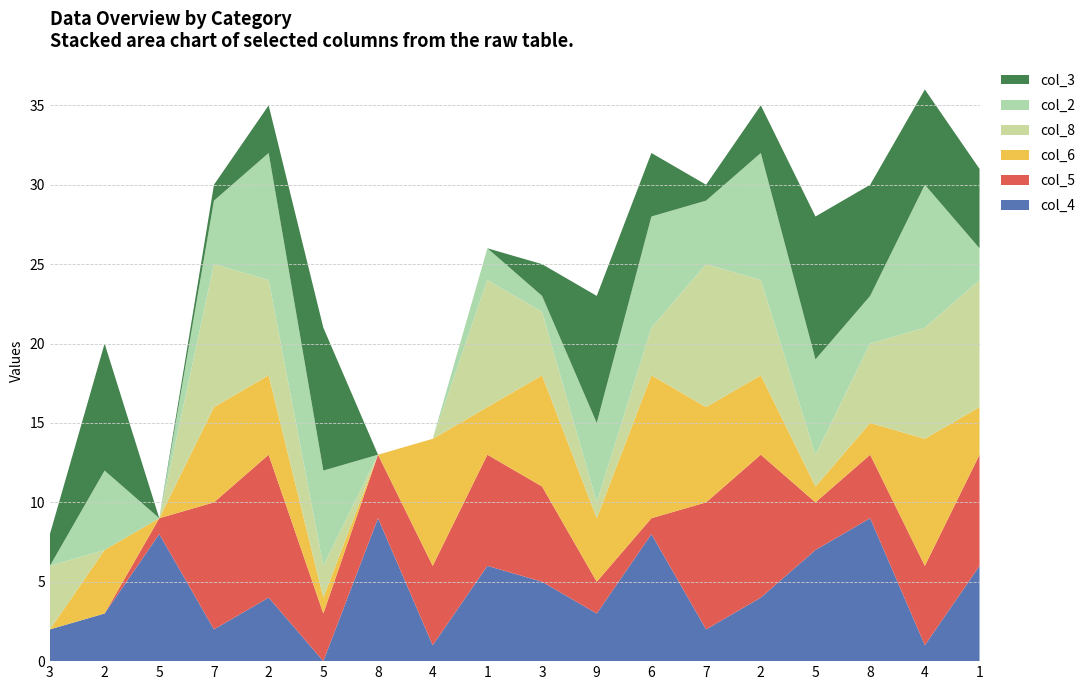

Reading left to right, transcribe all the data shown in this chart.

col_4: 3=2	2=3	5=8	7=2	2=4	5=0	8=9	4=1	1=6	3=5	9=3	6=8	7=2	2=4	5=7	8=9	4=1	1=6
col_5: 3=0	2=0	5=1	7=8	2=9	5=3	8=4	4=5	1=7	3=6	9=2	6=1	7=8	2=9	5=3	8=4	4=5	1=7
col_6: 3=0	2=4	5=0	7=6	2=5	5=1	8=0	4=8	1=3	3=7	9=4	6=9	7=6	2=5	5=1	8=2	4=8	1=3
col_8: 3=4	2=0	5=0	7=9	2=6	5=2	8=0	4=0	1=8	3=4	9=1	6=3	7=9	2=6	5=2	8=5	4=7	1=8
col_2: 3=0	2=5	5=0	7=4	2=8	5=6	8=0	4=0	1=2	3=1	9=5	6=7	7=4	2=8	5=6	8=3	4=9	1=2
col_3: 3=2	2=8	5=0	7=1	2=3	5=9	8=0	4=0	1=0	3=2	9=8	6=4	7=1	2=3	5=9	8=7	4=6	1=5